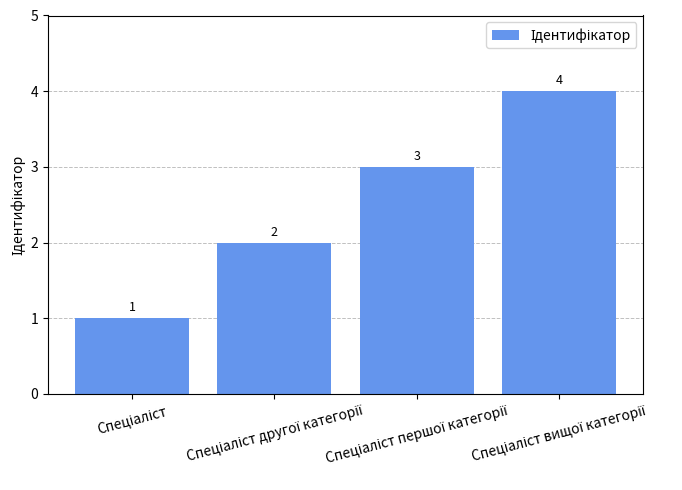

How many values are between 2 and 4?

3